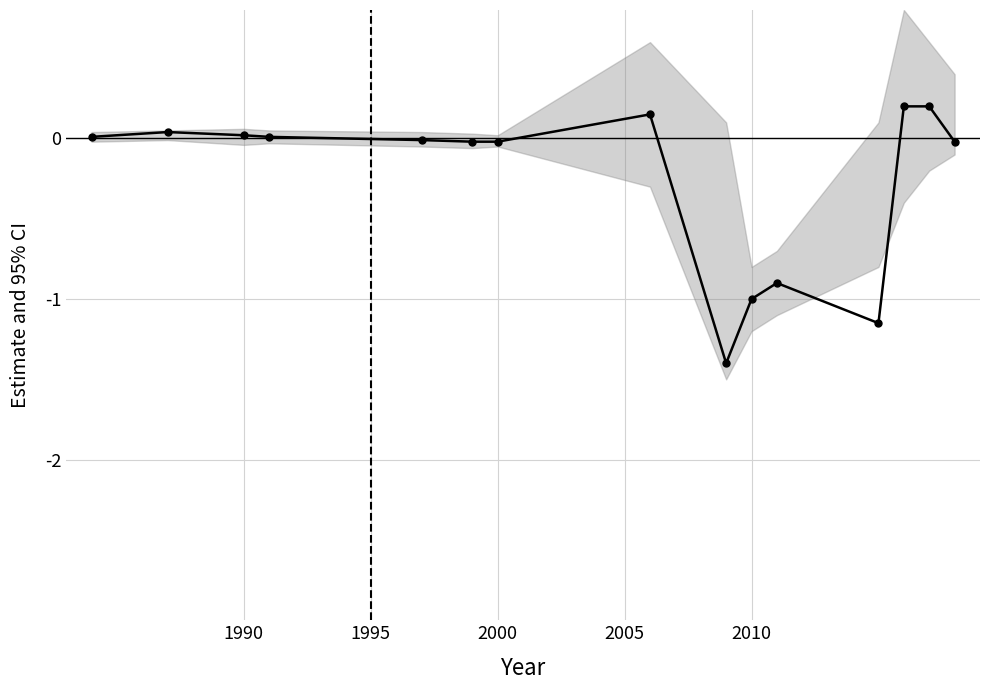

How many negative values are there?

8